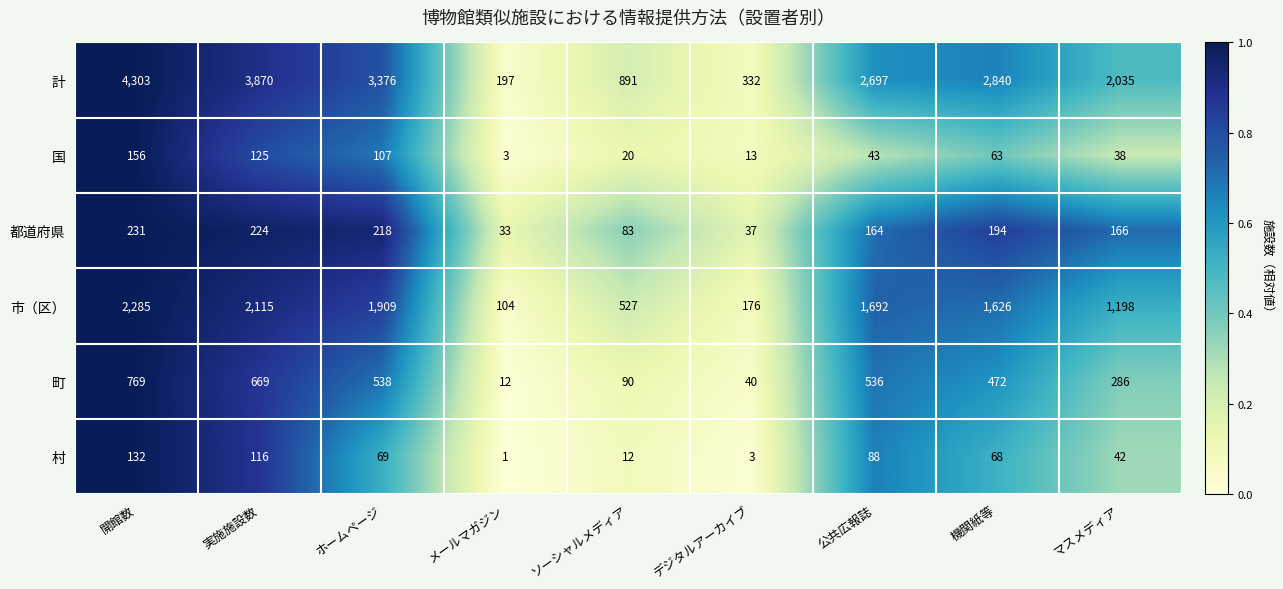

The 国 series shows 1 at メールマガジン. True or false?

False